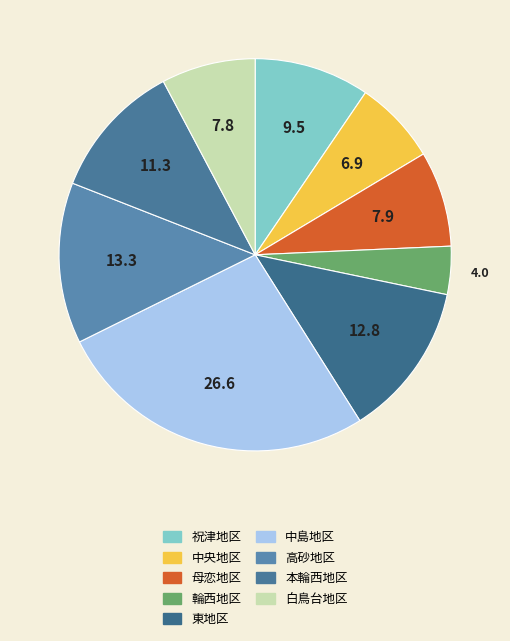

Is 高砂地区 the majority of the pie?

No